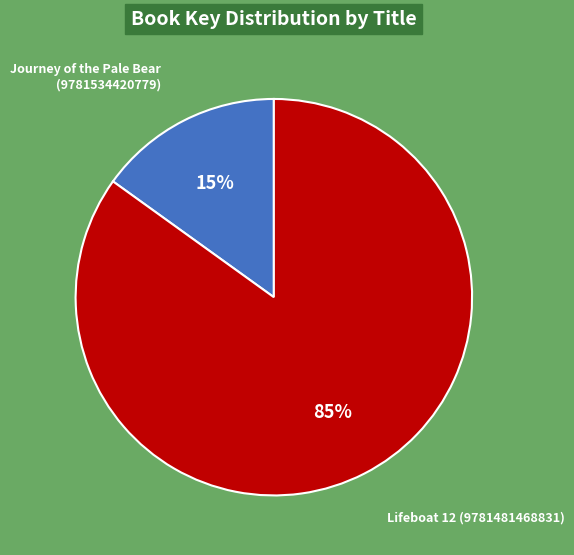

What percentage is the Journey of the Pale Bear (9781534420779) slice, to the nearest percent?

15%